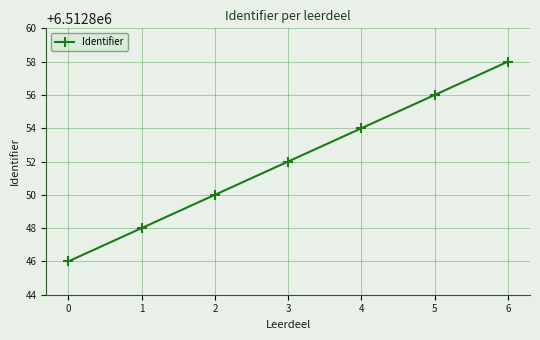

Read the value at 1, to the nearest 5.

6512850